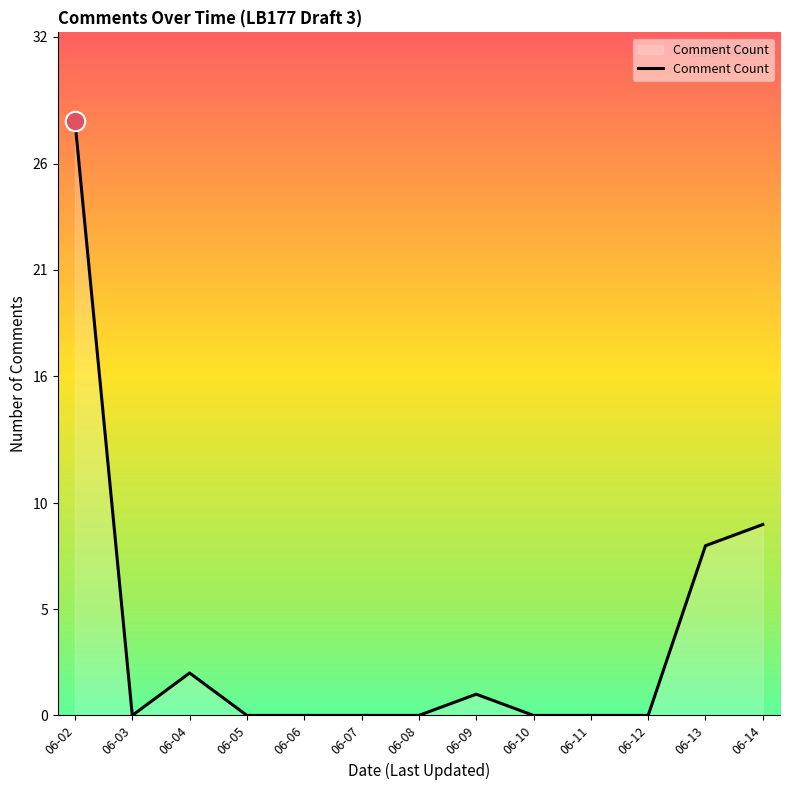

At which label is the value closest to 14?

06-14